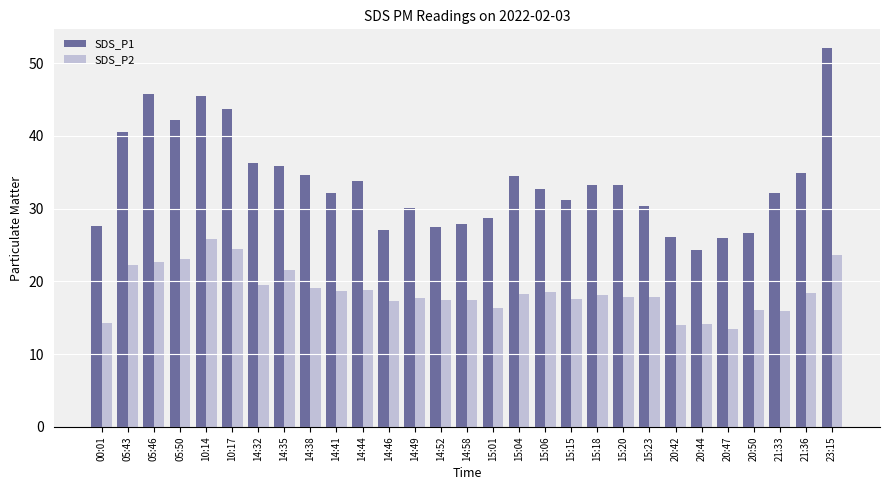

What is the label of the 6th bar from the right?

20:44